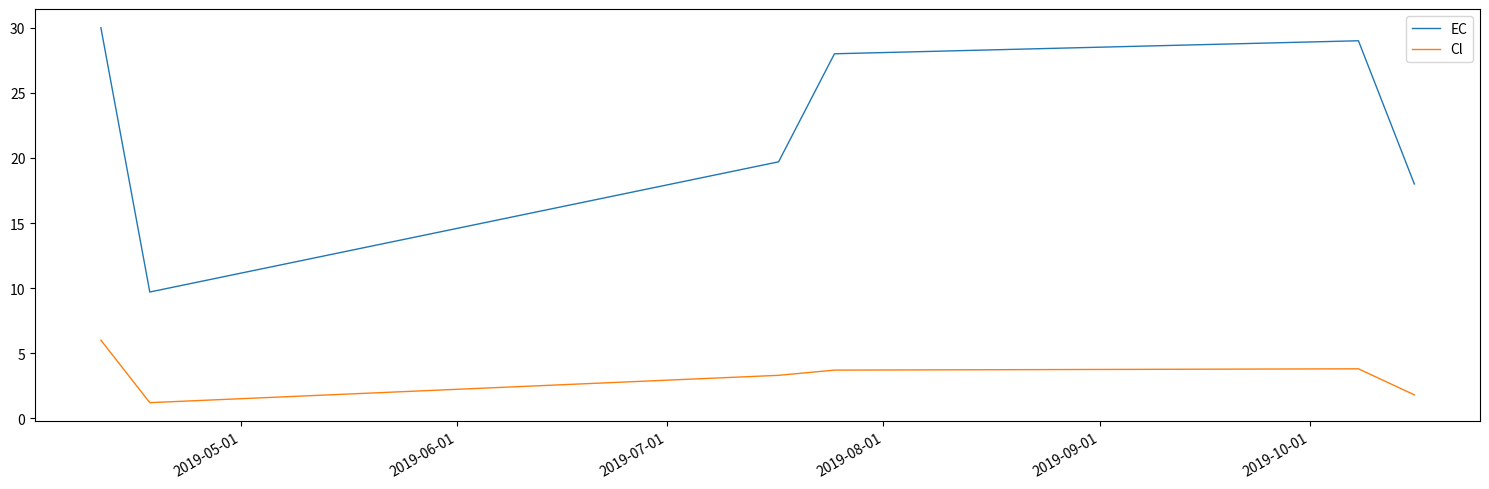

Which series has the largest total across all categories?

EC